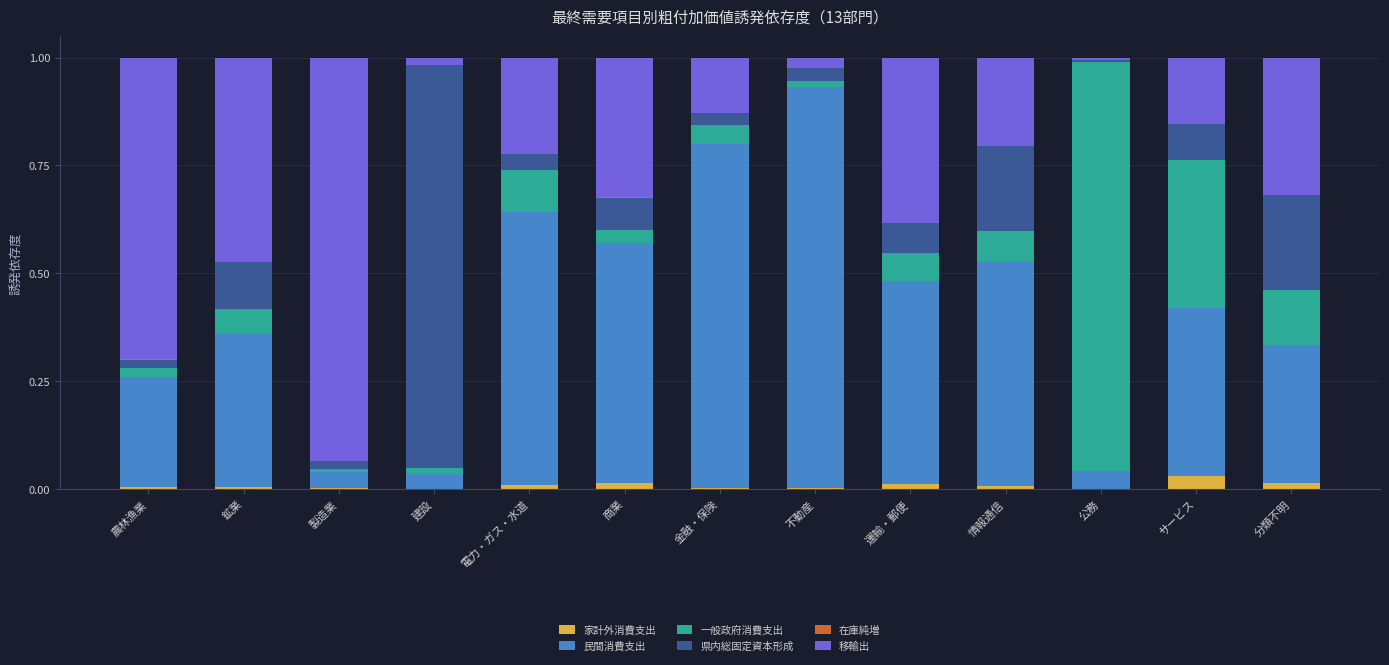

The 移輸出 series shows 0.0 at 建設. True or false?

True